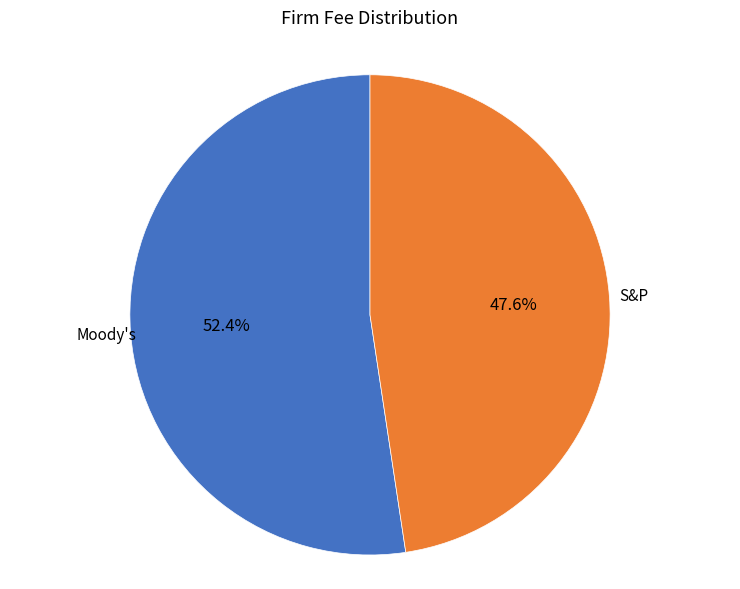

Is there any slice that represents more than half of the pie?

Yes